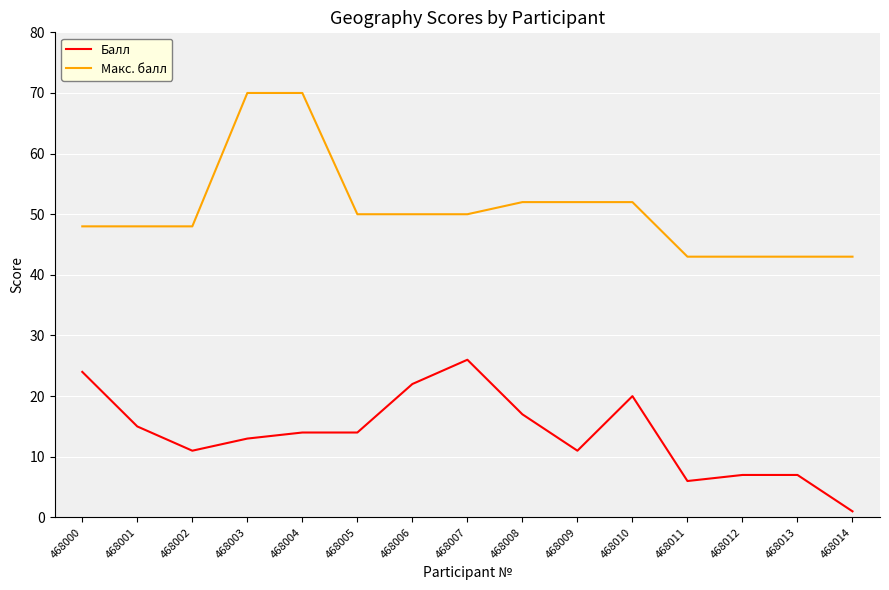

Rank the series by their average value, from highest to lowest.

Макс. балл, Балл